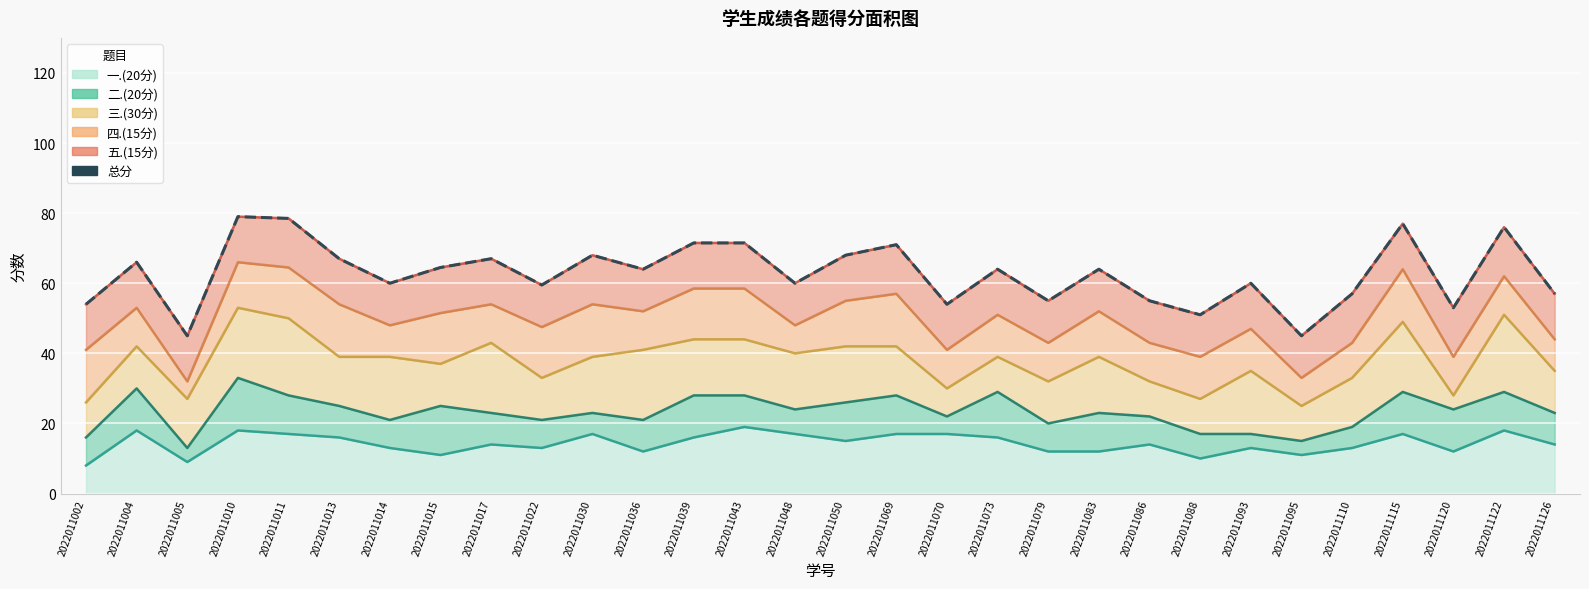

What is the difference between the second highest and second lowest values?

33.5